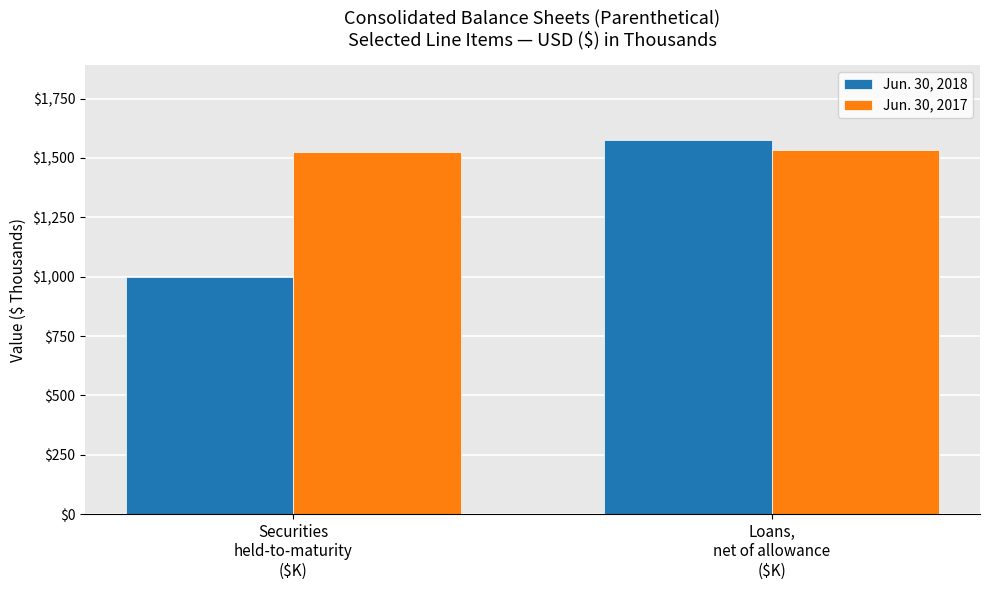

At how many categories does at least one series exceed 1433?

2